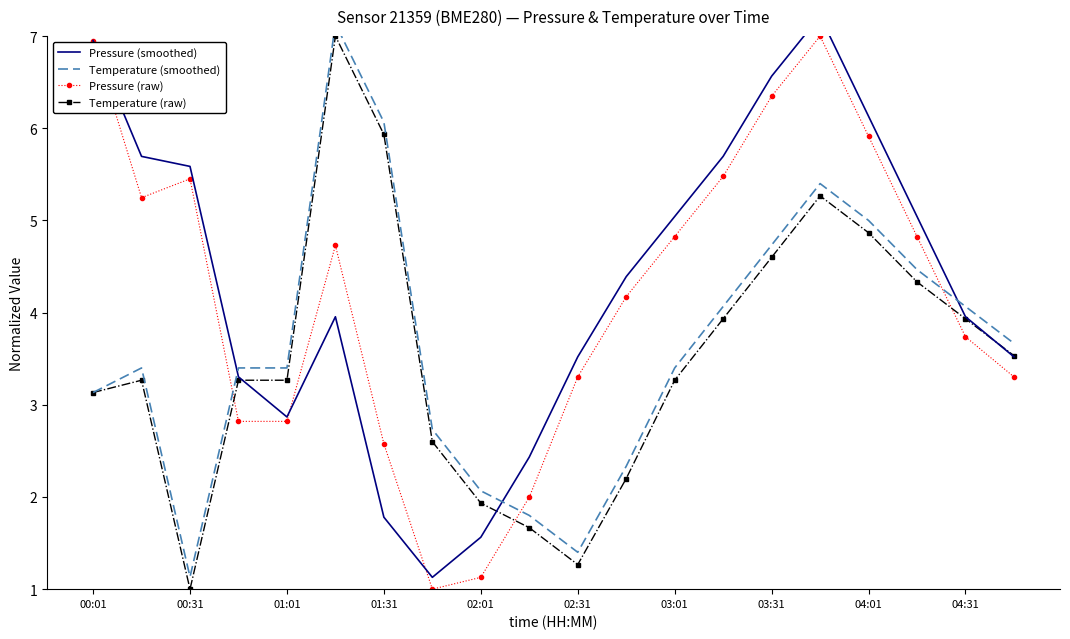

At how many categories does at least one series exceed 3?

17